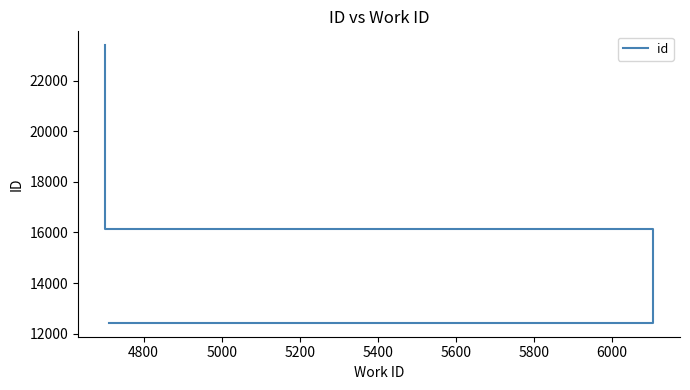

What is the difference between the values at 4800 and 5000?

7235